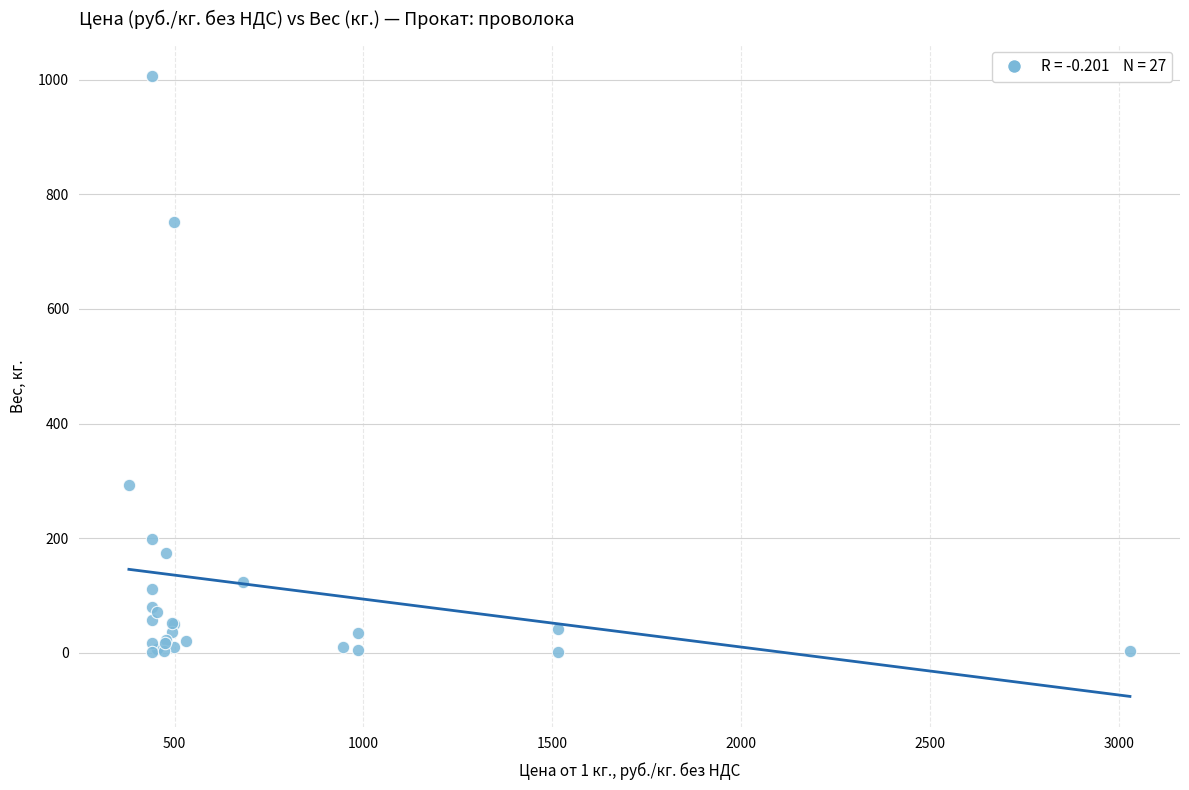

What Y value in the scatter plot is closest to 504?

293.0